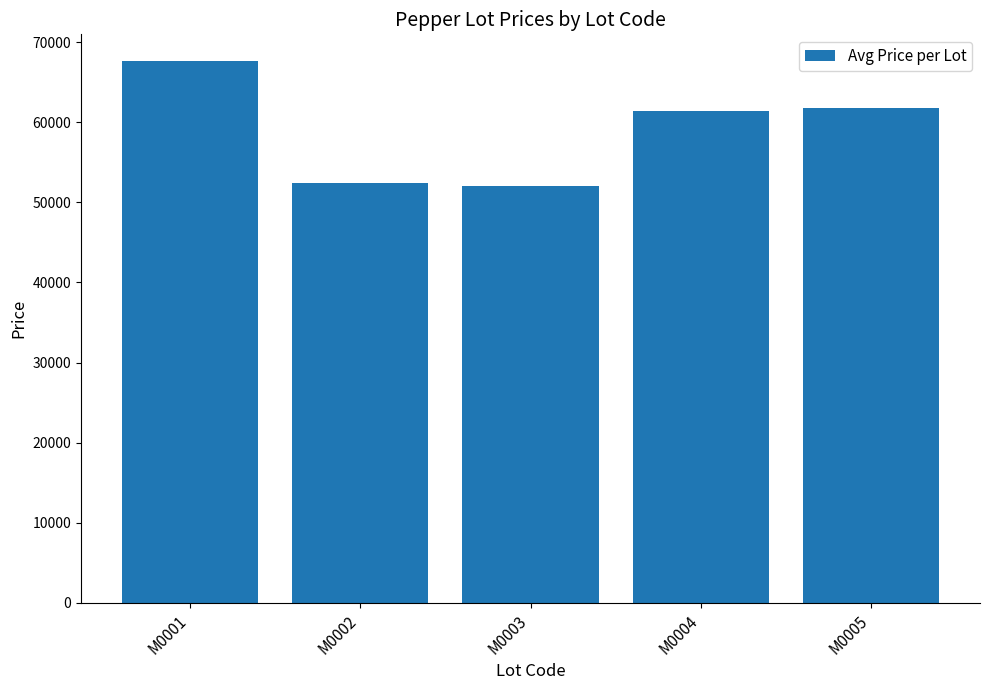

The chart shows a value of 67589.5 at M0001. True or false?

True